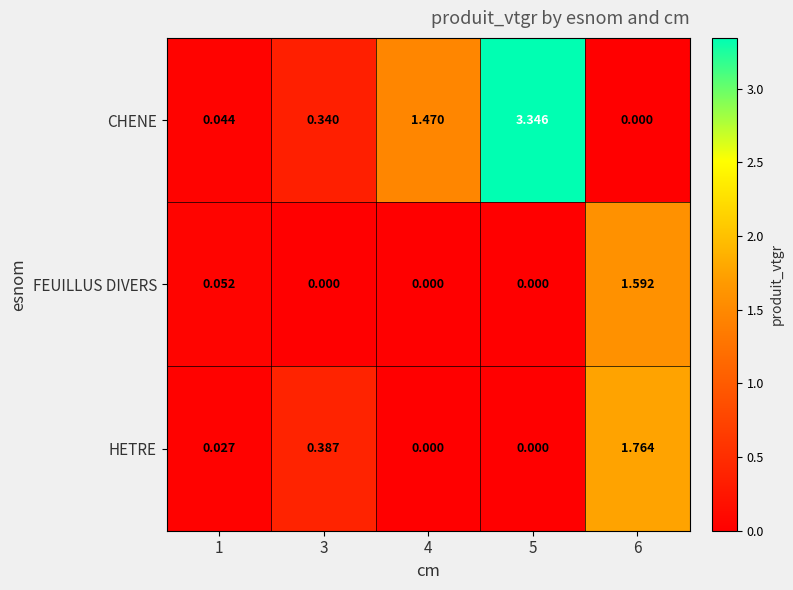

Rank the series by their maximum value, from lowest to highest.

FEUILLUS DIVERS, HETRE, CHENE